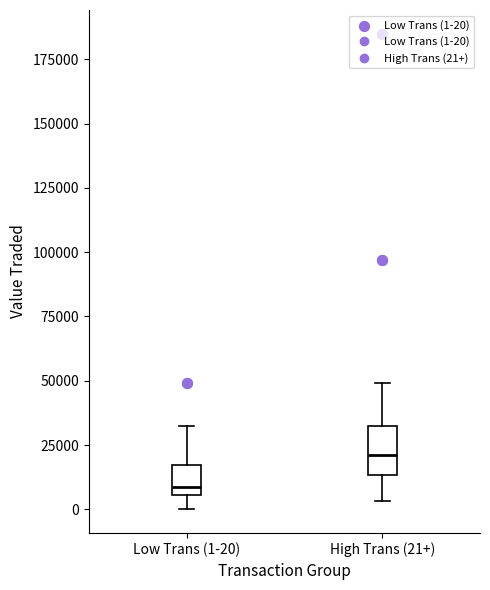

Reading left to right, transcribe this box plot: for each box, give where its median line is, the range the box spans, and where its two whiskers end, as read against the y-axis. The values are not printed on the chart, so give them approximately, as read against the axis.

Low Trans (1-20): median 10000, box 5000 to 15000, whiskers 0 to 30000
High Trans (21+): median 20000, box 15000 to 30000, whiskers 5000 to 50000